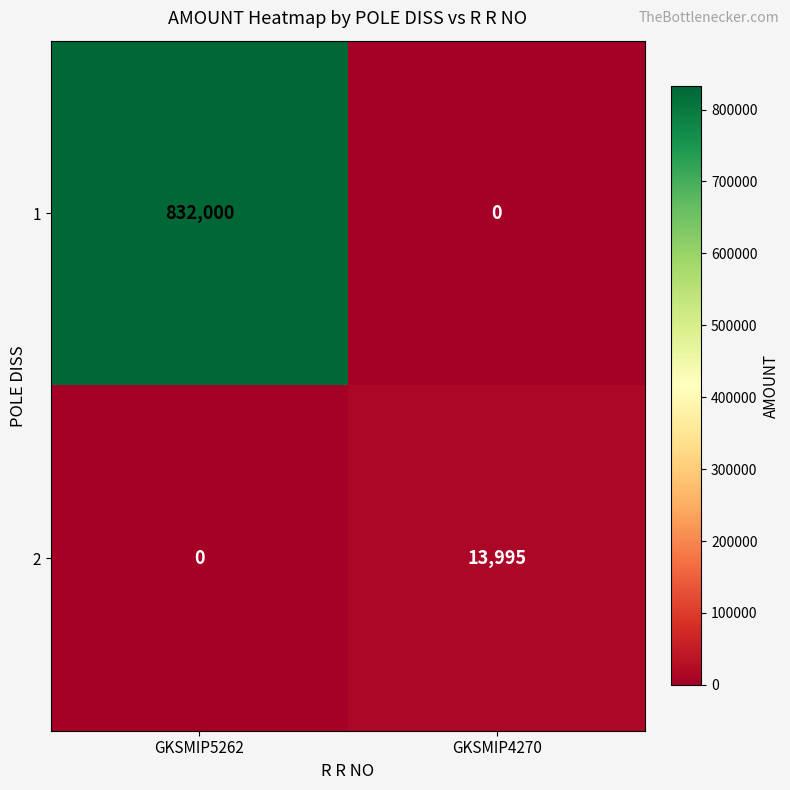

List the series in order of their peak value, highest first.

1, 2